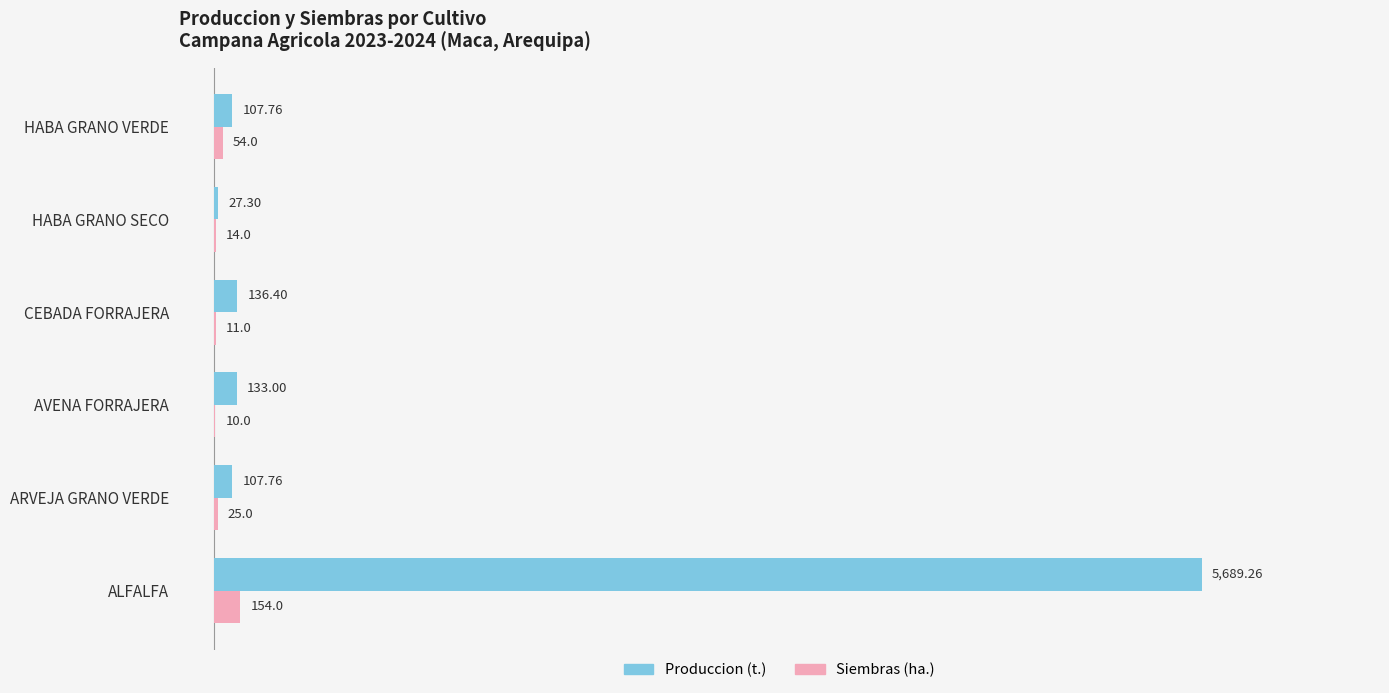

Which series has the largest total across all categories?

Produccion (t.)